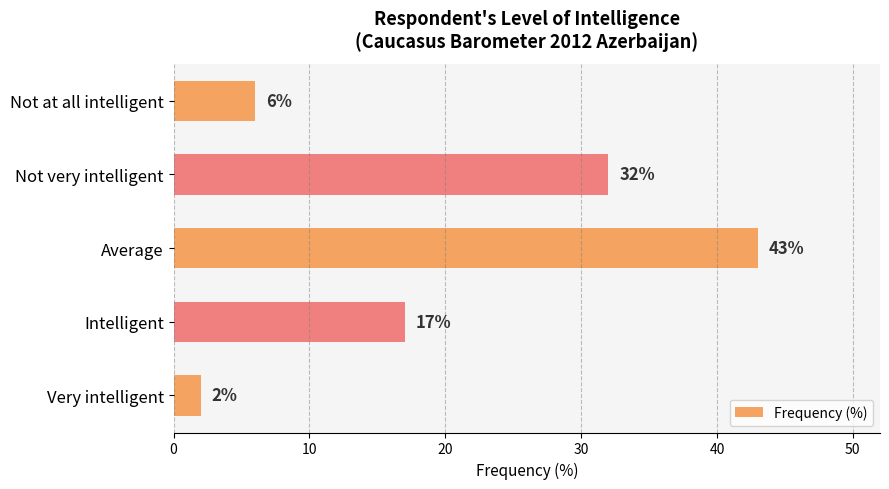

What is the sum of all values?

100